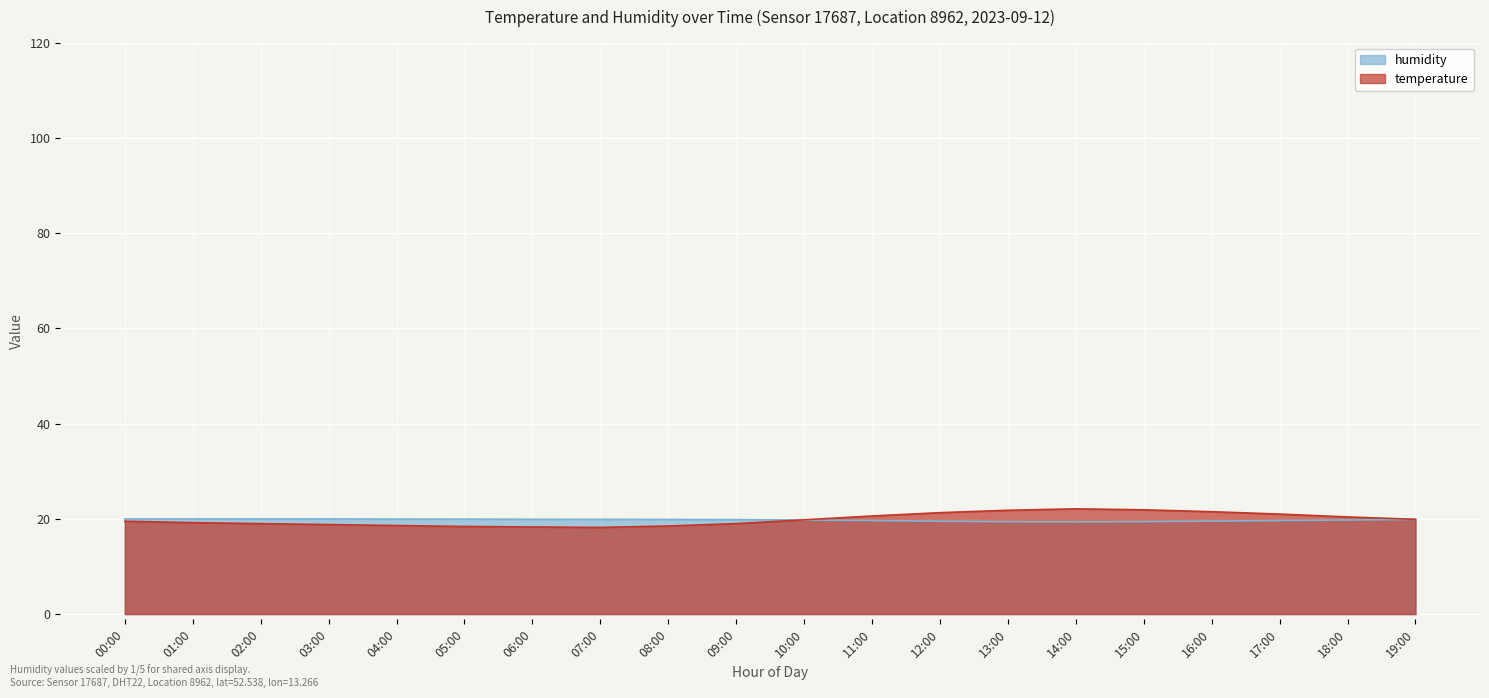

What is the value of the temperature point at the 9th from the left?

18.5